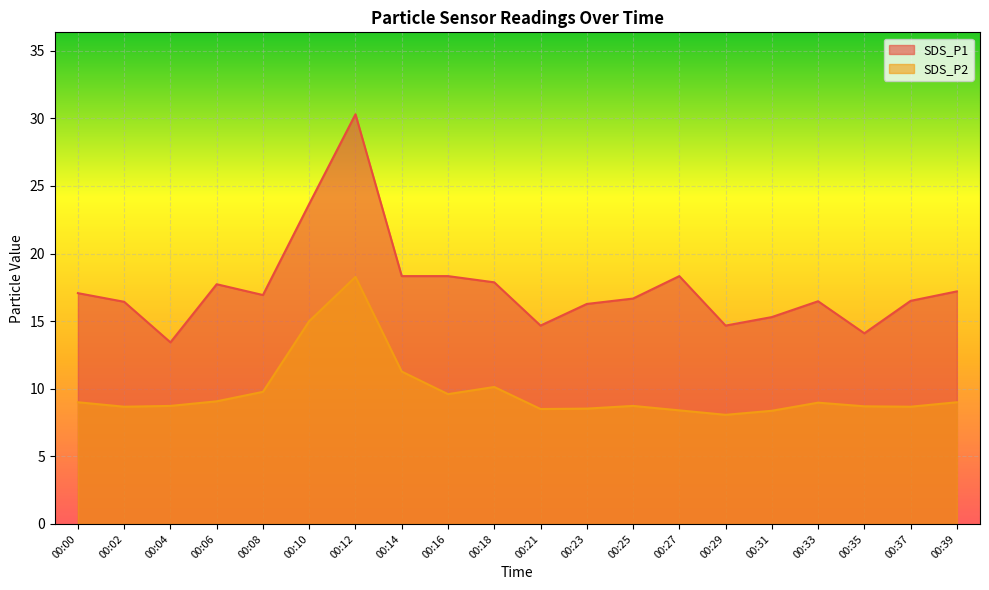

At which category does the chart reach its minimum across all series?

00:29